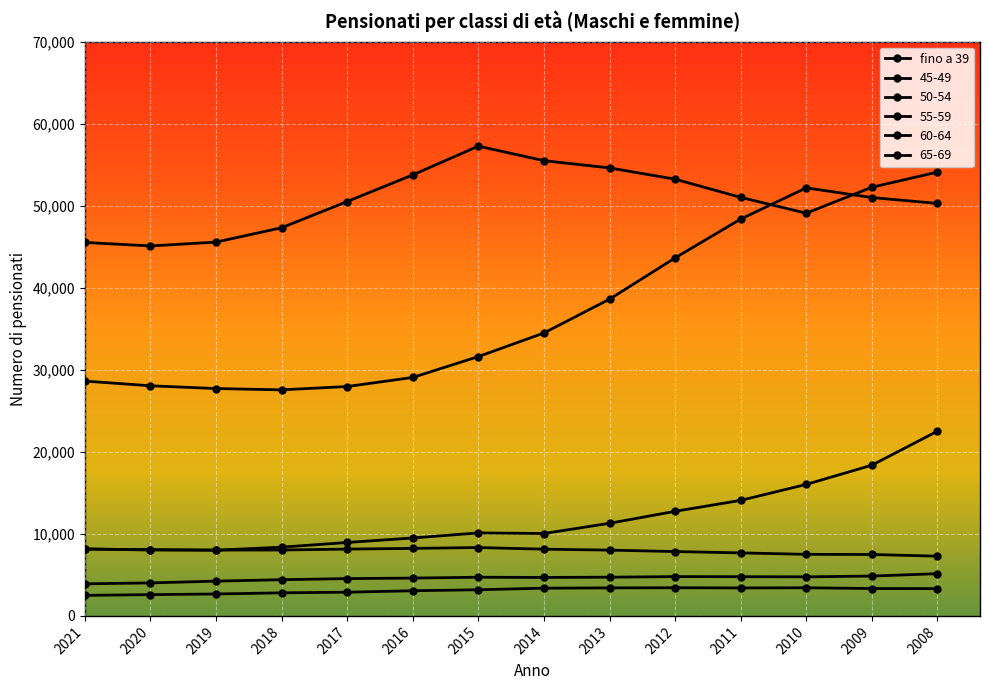

List the labels in order of value, largest first.

2015, 2016, 2021, 2017, 2014, 2018, 2020, 2019, 2013, 2012, 2011, 2010, 2009, 2008